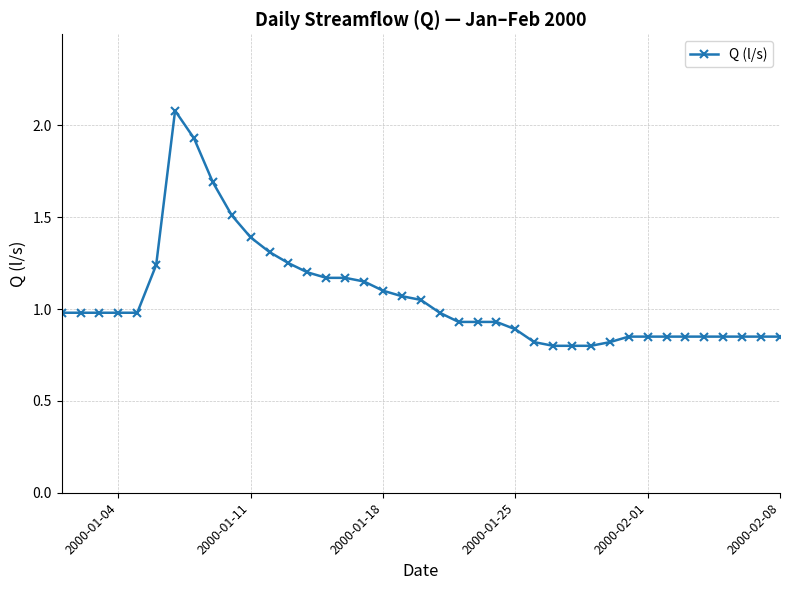

What is the value of the 9th point from the left?

1.7